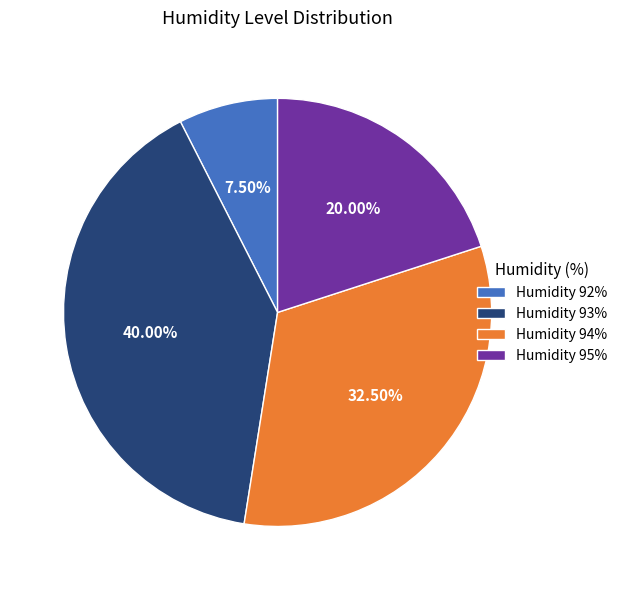

Combined, do Humidity 95% and Humidity 94% account for over 50%?

Yes